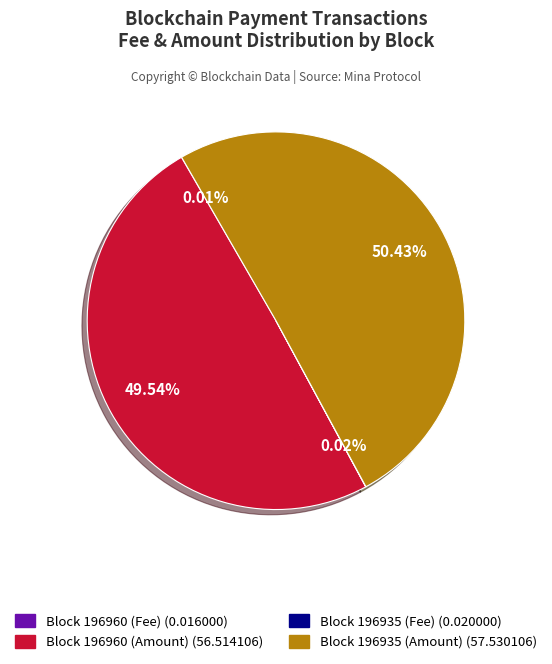

To the nearest percent, what is the average slice percentage?

25%